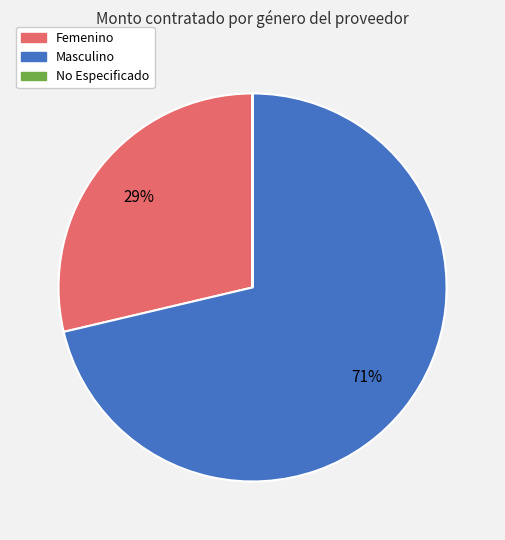

Is it true that Masculino is 71% of the pie?

True